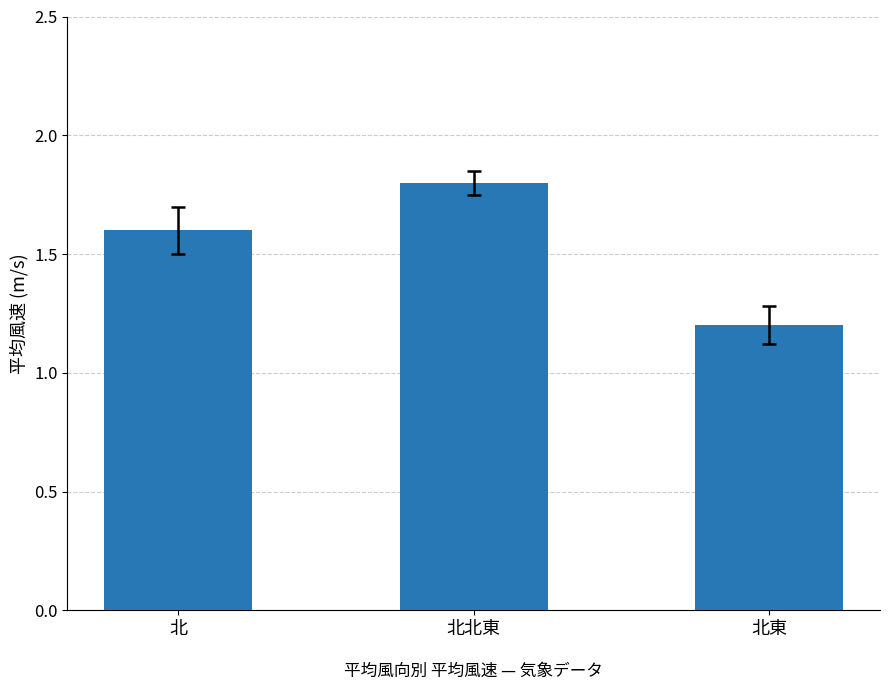

The value at 北東 is 0.8. True or false?

False